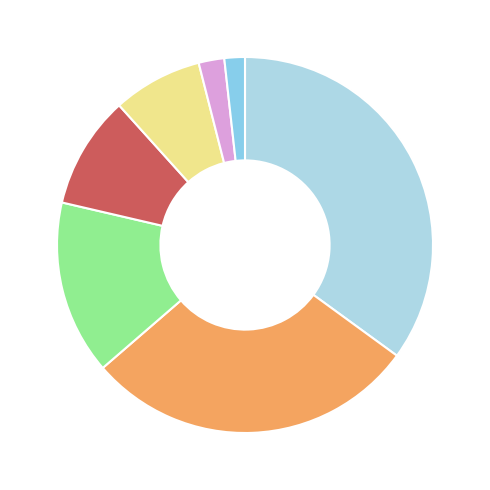

What is the largest slice in the pie chart?

1